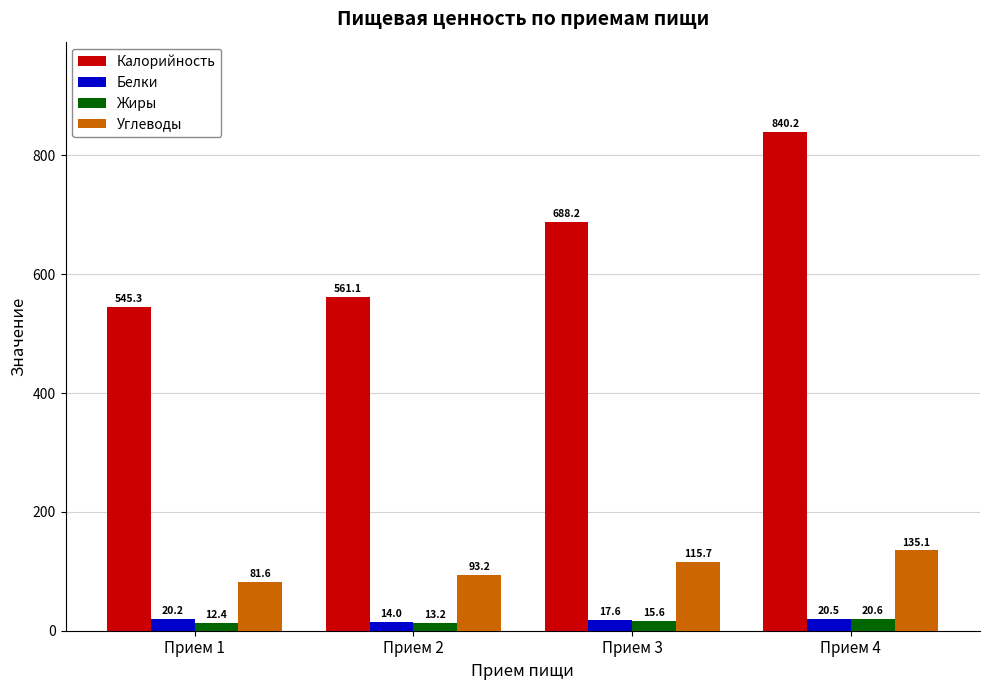

What is the sum of the Белки values at Прием 1 and Прием 2?

34.2